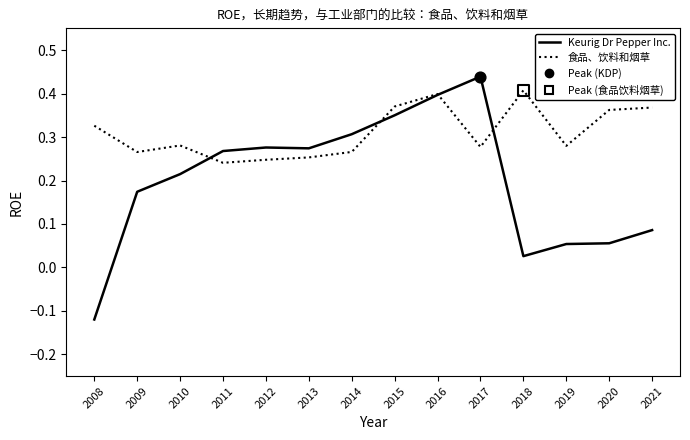

Is the value of 食品、饮料和烟草 at 2015 greater than the value of Keurig Dr Pepper Inc. at 2014?

Yes